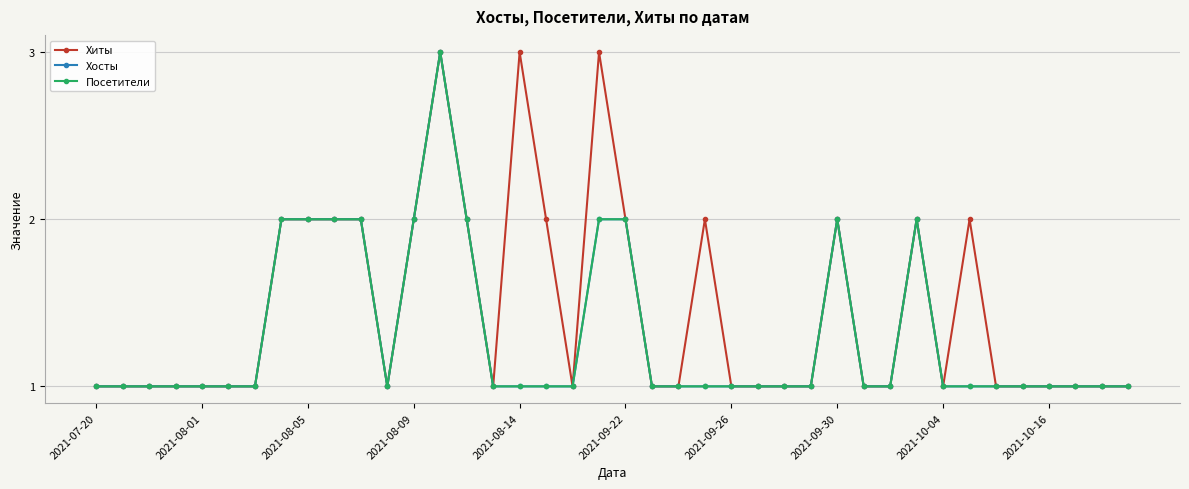

True or false: Хосты and Хиты cross at least once.

False